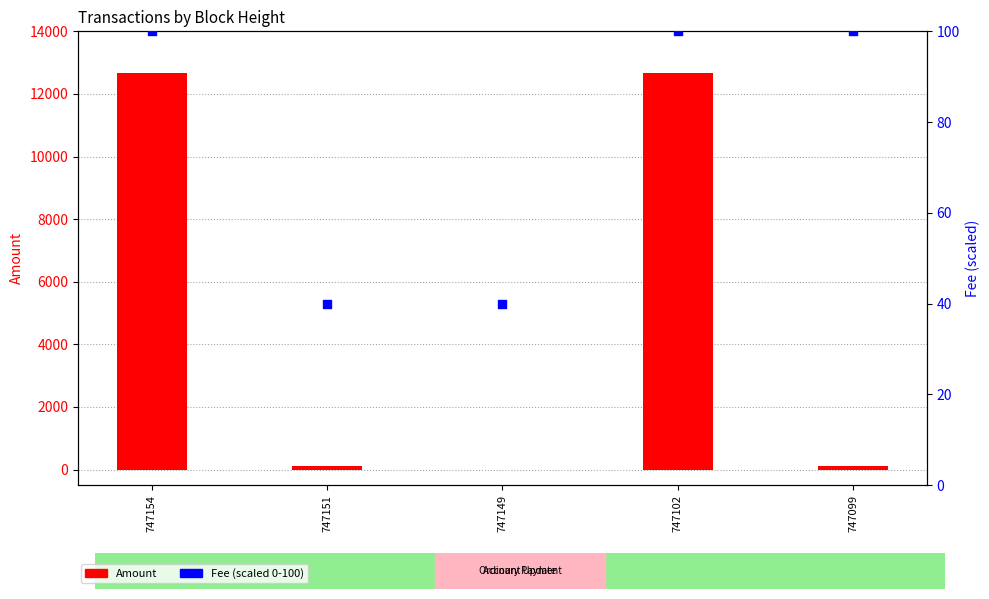

Is the value of Amount at 747154 greater than the value of Fee (scaled 0-100) at 747151?

Yes